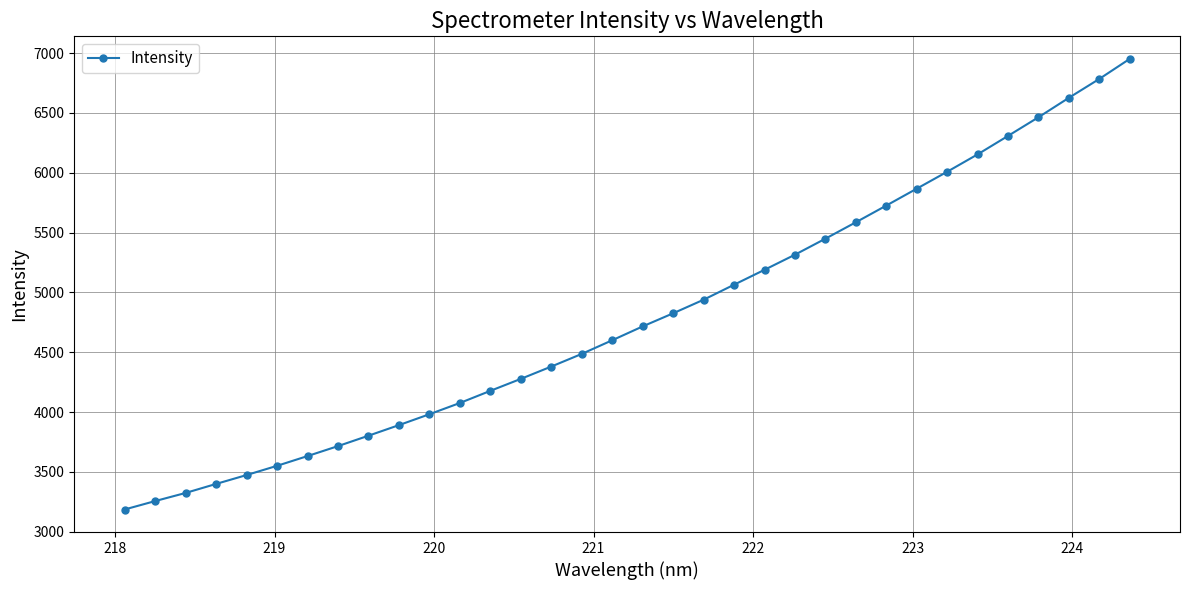

What is the greatest value displayed?

6952.3